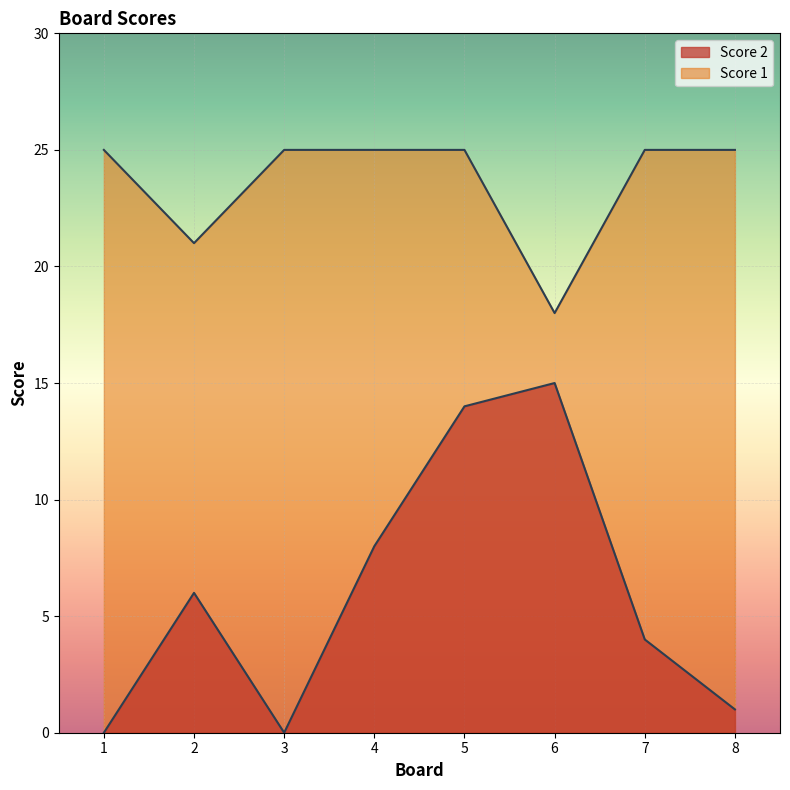

Between 3 and 8, which series saw the biggest shift?

Score 2